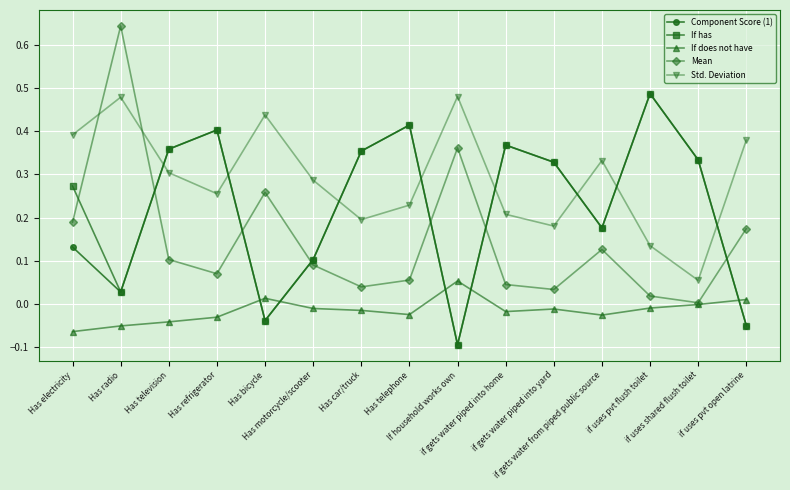

True or false: Std. Deviation and Component Score (1) cross at least once.

True